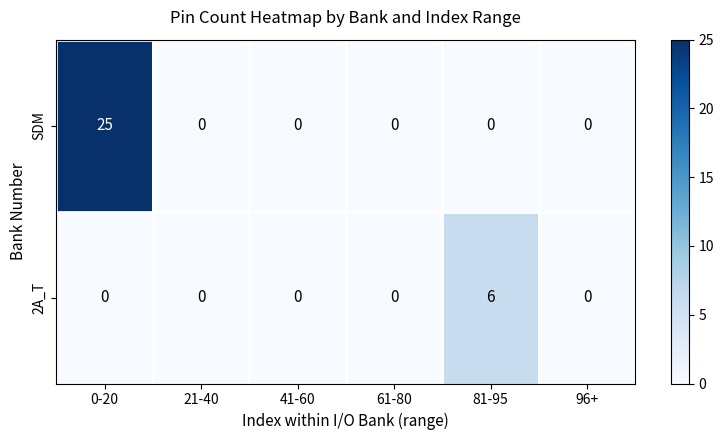

Reading right to left, what are all the values shown in this chart?

SDM: 0	0	0	0	0	25
2A_T: 0	6	0	0	0	0